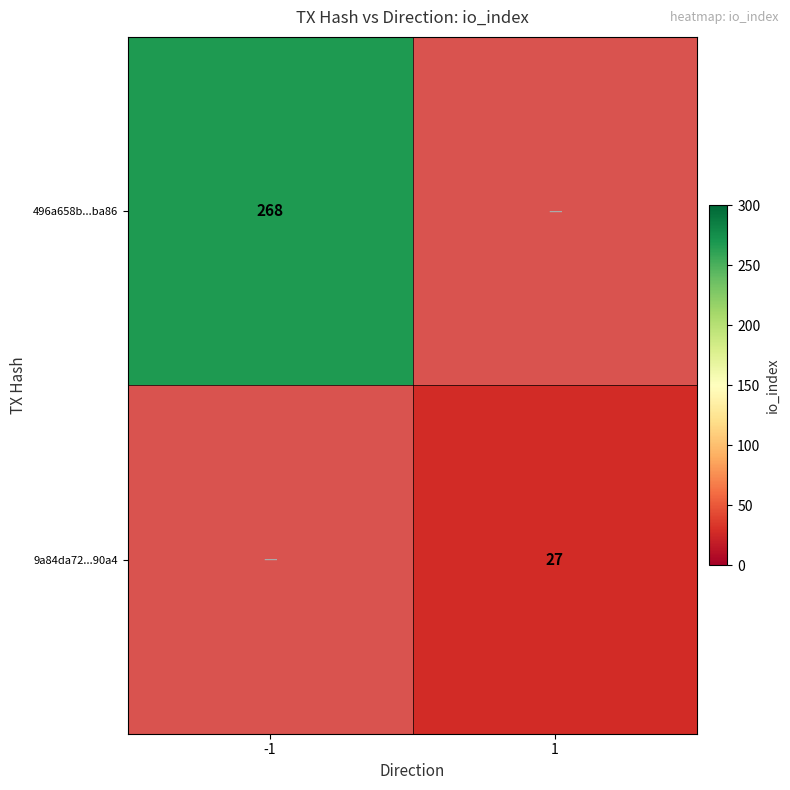

Is it true that 9a84da72...90a4 equals 27 at 1?

True